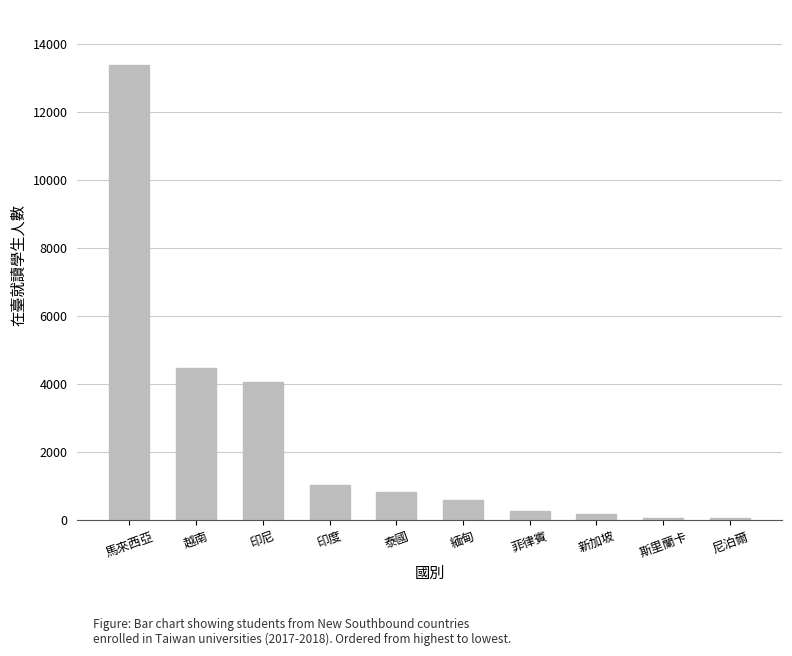

What is the minimum value shown in the chart?

70